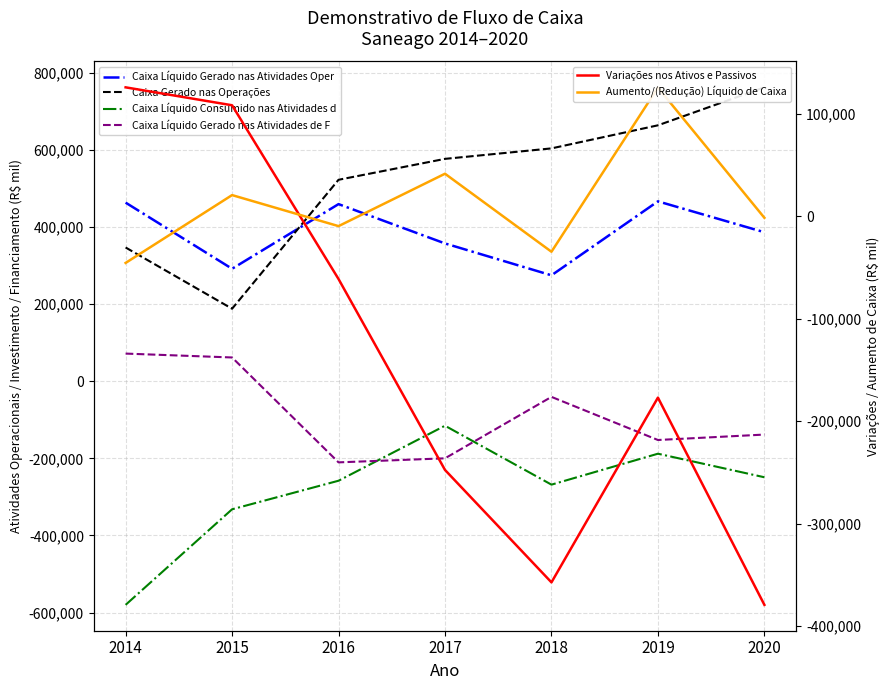

Rank the categories by Variações nos Ativos e Passivos value from highest to lowest.

2014, 2015, 2016, 2019, 2017, 2018, 2020